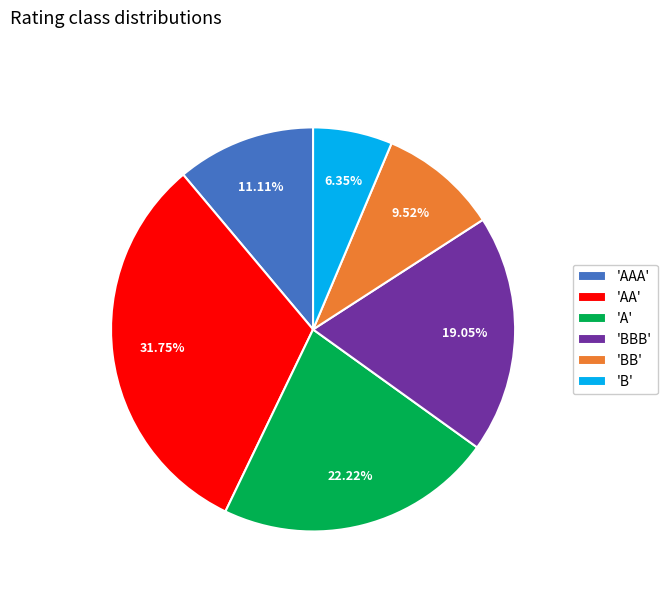

Rank the categories by value from highest to lowest.

'AA', 'A', 'BBB', 'AAA', 'BB', 'B'